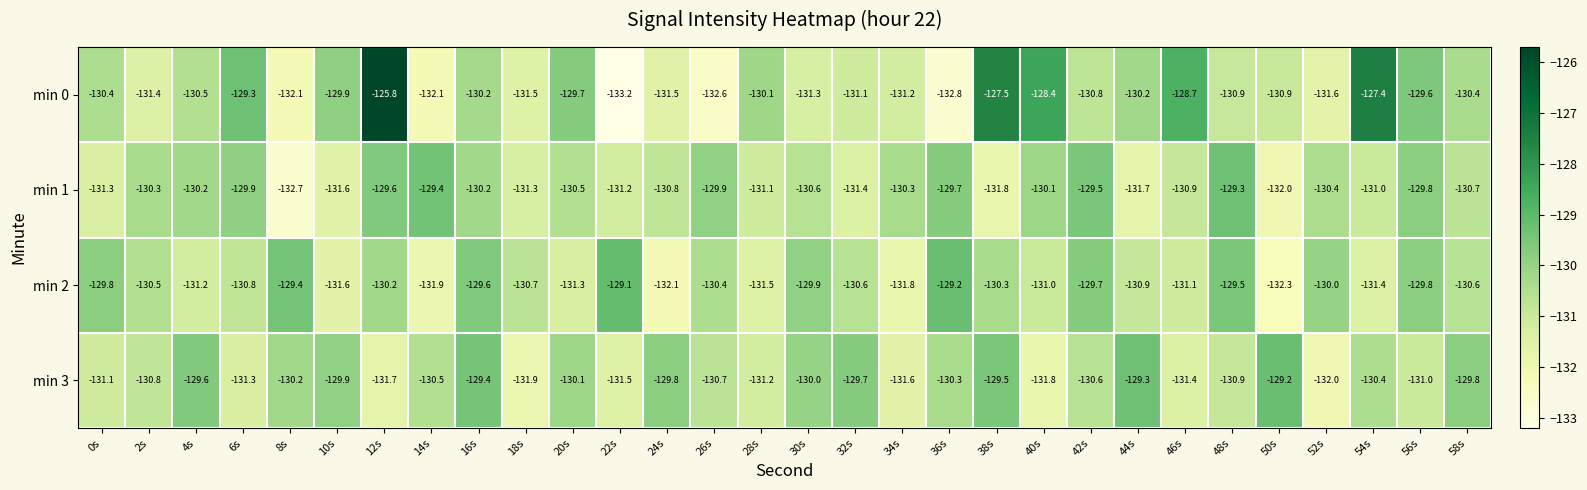

At which label does min 3 reach its peak?

50s